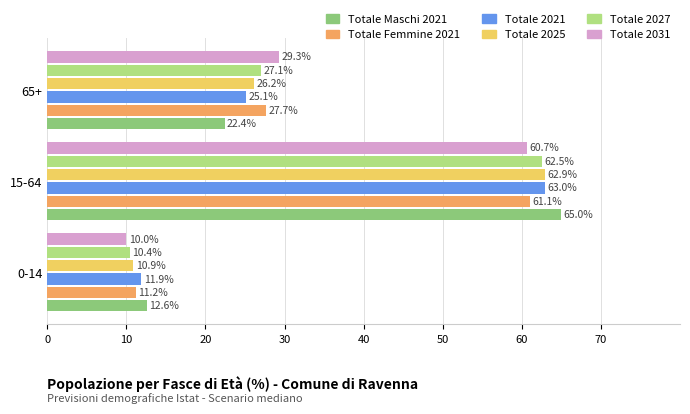

What is the total value across all series at 65+?

157.8